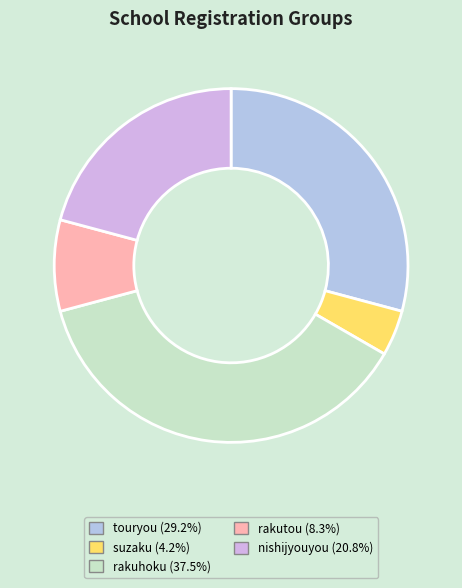

Does rakutou represent more than half of the total?

No